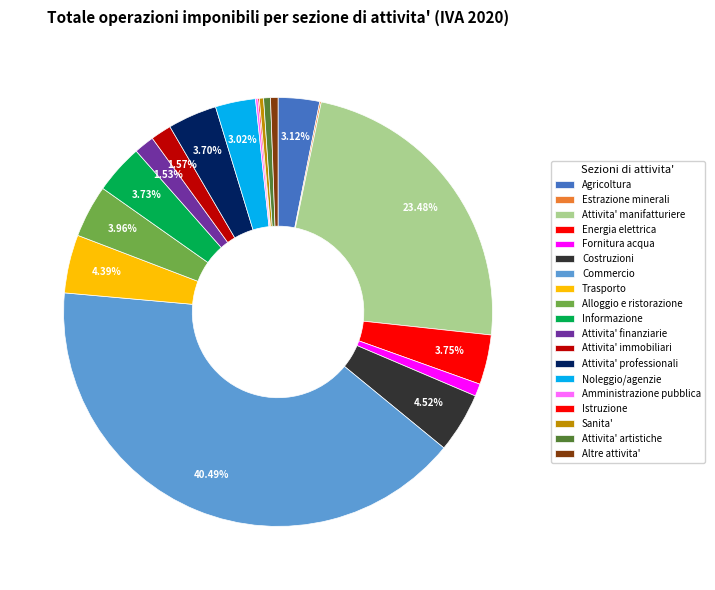

Which slice is the largest?

Commercio all'ingrosso e al dettaglio